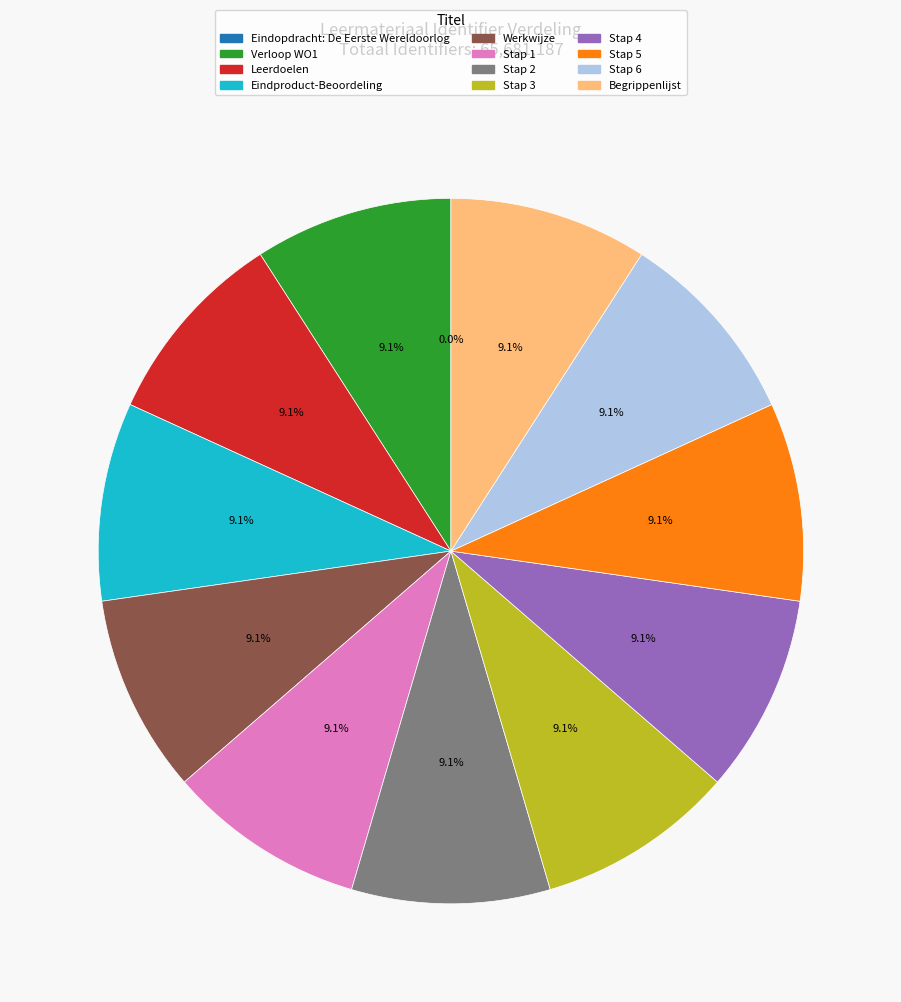

What percentage is NOT represented by Stap 5?

90.9%